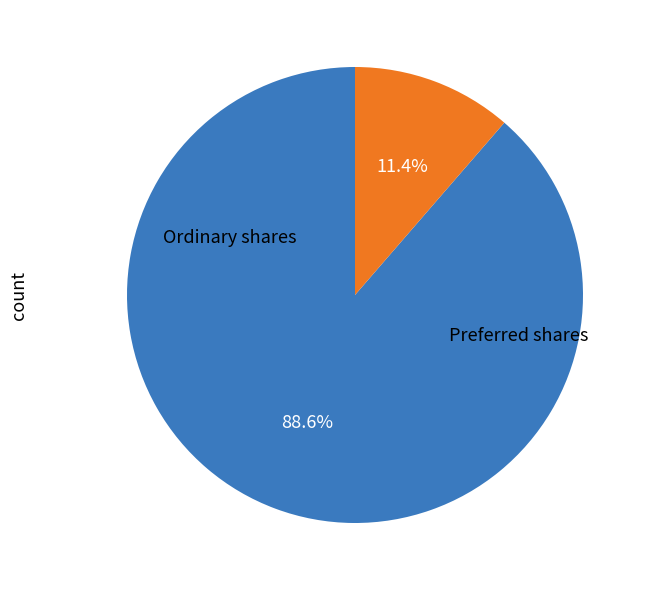

Is there any slice that represents more than half of the pie?

Yes